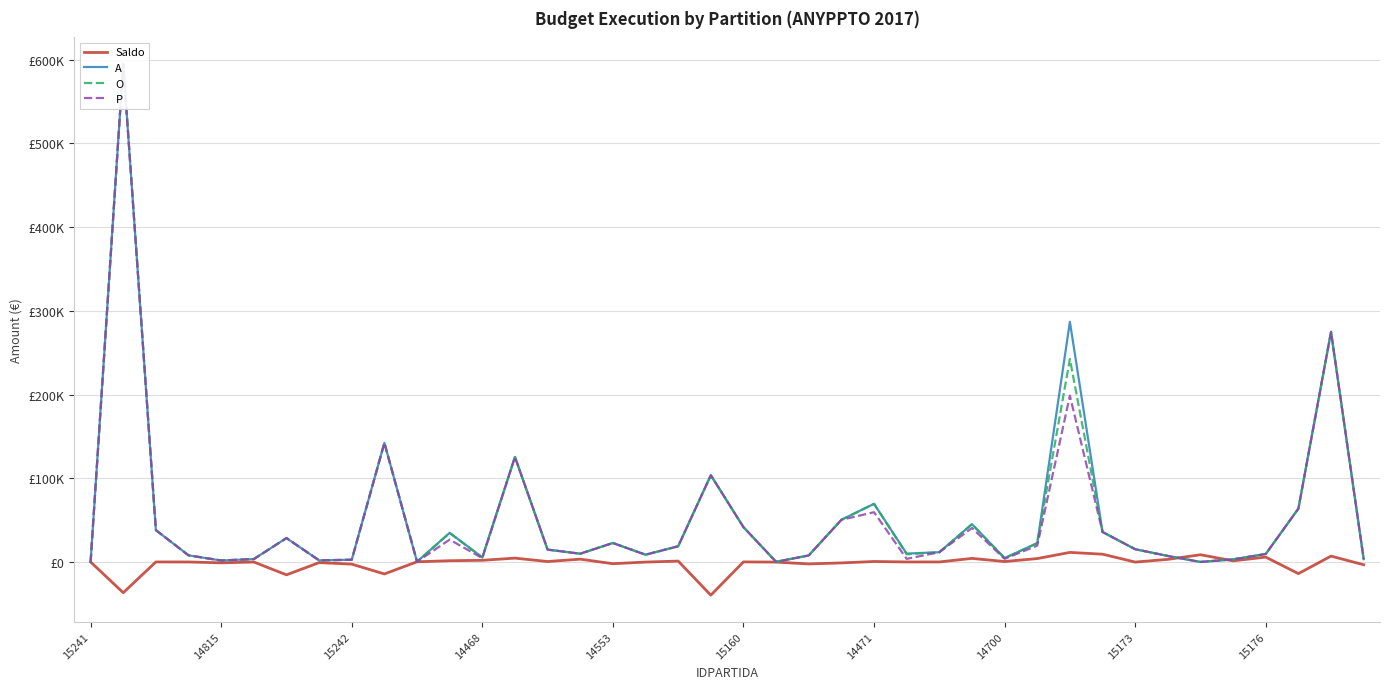

Does the chart have visible grid lines?

Yes